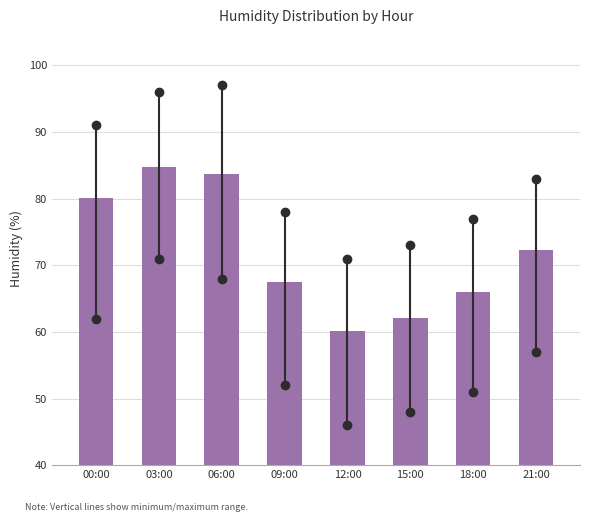

What is the approximate value at 06:00?

83.7